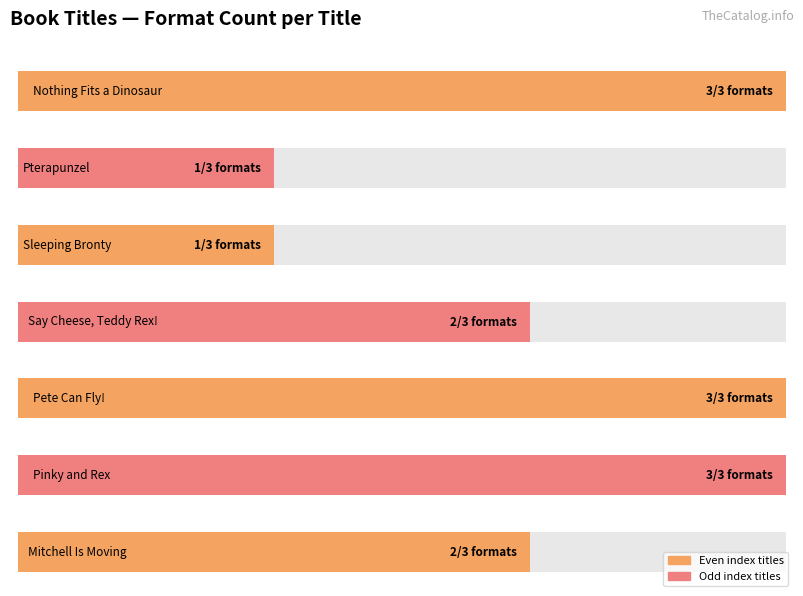

Read the value at Pinky and Rex.

3